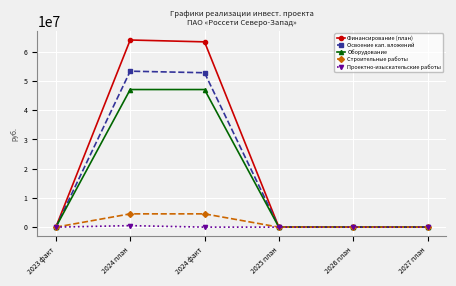

Reading left to right, extract all data points from this chart.

Финансирование (план): 2023 факт=0	2024 план=64058604	2024 факт=63424247	2025 план=0	2026 план=0	2027 план=0
Освоение кап. вложений: 2023 факт=0	2024 план=53382170	2024 факт=52853539	2025 план=0	2026 план=0	2027 план=0
Оборудование: 2023 факт=0	2024 план=47100000	2024 факт=47100000	2025 план=0	2026 план=0	2027 план=0
Строительные работы: 2023 факт=0	2024 план=4545000	2024 факт=4545000	2025 план=0	2026 план=0	2027 план=0
Проектно-изыскательские работы: 2023 факт=0	2024 план=517570	2024 факт=0	2025 план=0	2026 план=0	2027 план=0